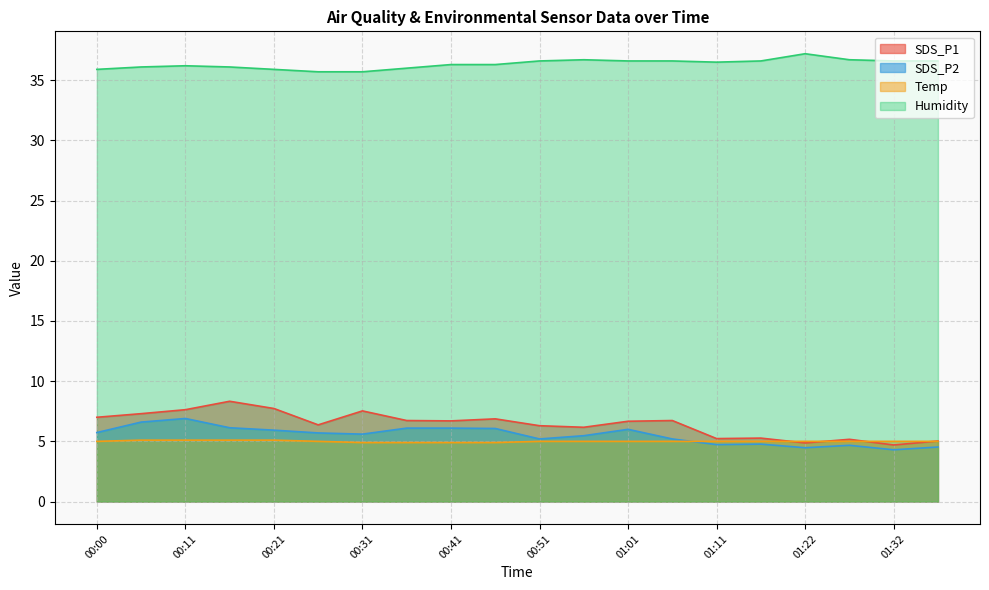

The value of Humidity at 00:41 is 12.1. True or false?

False